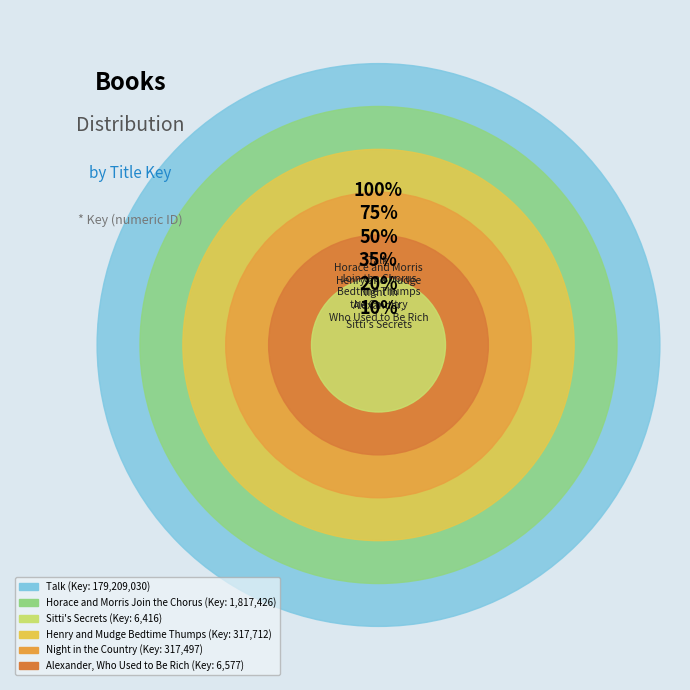

The Night in the Country slice represents 1% of the pie. True or false?

False